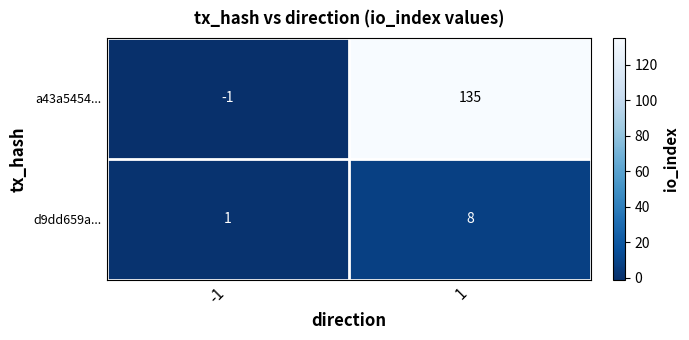

At which category is the sum across all series the highest?

1